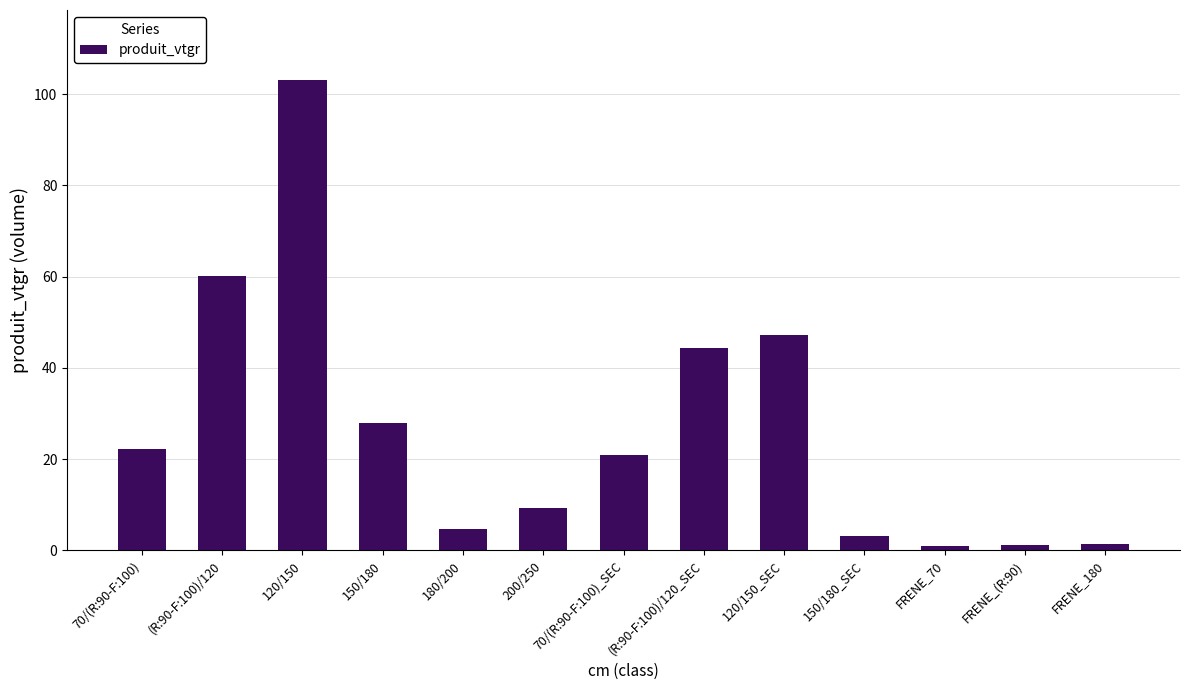

What is the label of the 12th bar from the right?

(R:90-F:100)/120